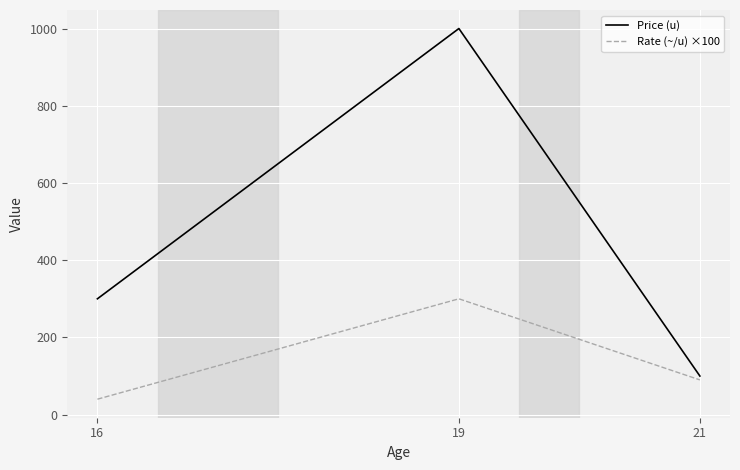

What is the lowest value of the Rate (~/u) ×100 series?

40